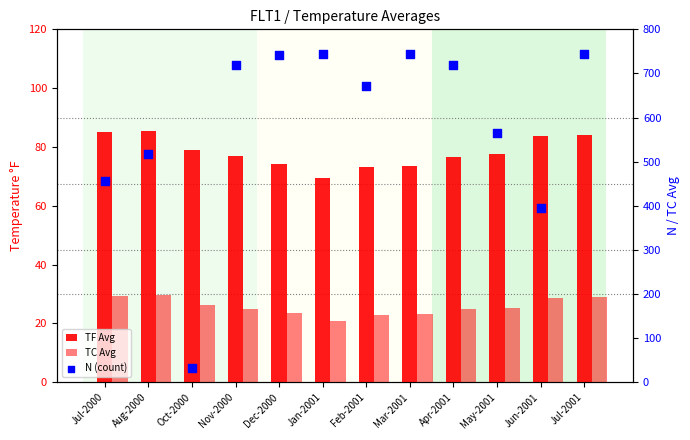

At which category is the sum across all series the highest?

Jul-2001